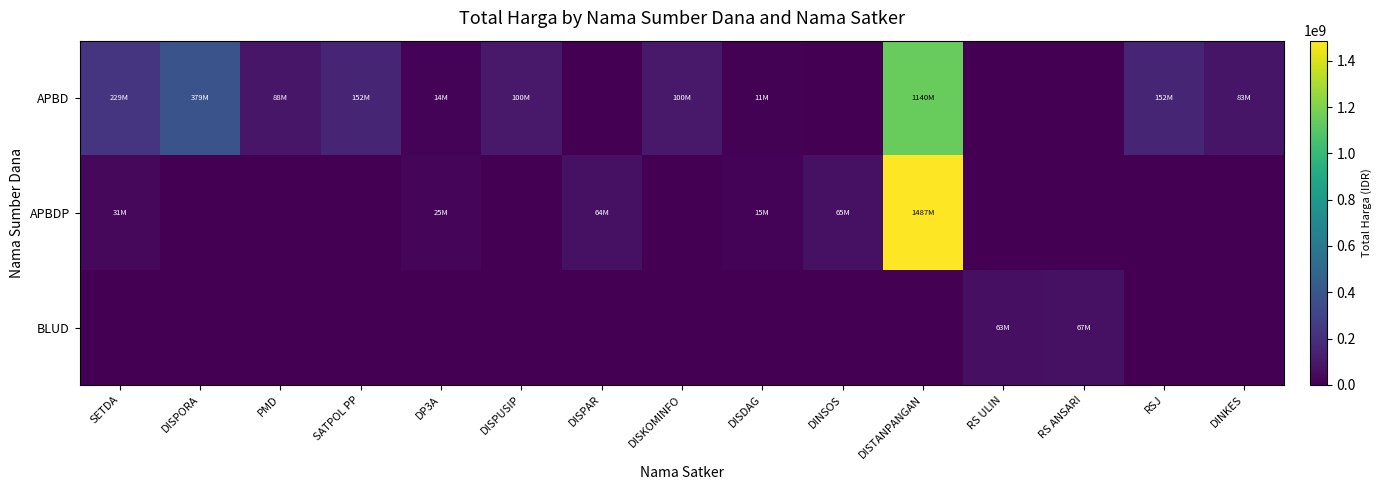

Reading left to right, list all the values displayed in this chart.

APBD: SETDA=228750000	DISPORA=379075000	PMD=87920000	SATPOL PP=152477000	DP3A=14400000	DISPUSIP=100105000	DISPAR=0	DISKOMINFO=100000000	DISDAG=11100000	DINSOS=0	DISTANPANGAN=1139621780	RS ULIN=0	RS ANSARI=0	RSJ=152253740	DINKES=83083505
APBDP: SETDA=30800000	DISPORA=0	PMD=0	SATPOL PP=0	DP3A=25200000	DISPUSIP=0	DISPAR=64468000	DISKOMINFO=0	DISDAG=14750000	DINSOS=65000000	DISTANPANGAN=1486800150	RS ULIN=0	RS ANSARI=0	RSJ=0	DINKES=0
BLUD: SETDA=0	DISPORA=0	PMD=0	SATPOL PP=0	DP3A=0	DISPUSIP=0	DISPAR=0	DISKOMINFO=0	DISDAG=0	DINSOS=0	DISTANPANGAN=0	RS ULIN=62920000	RS ANSARI=66871000	RSJ=0	DINKES=0